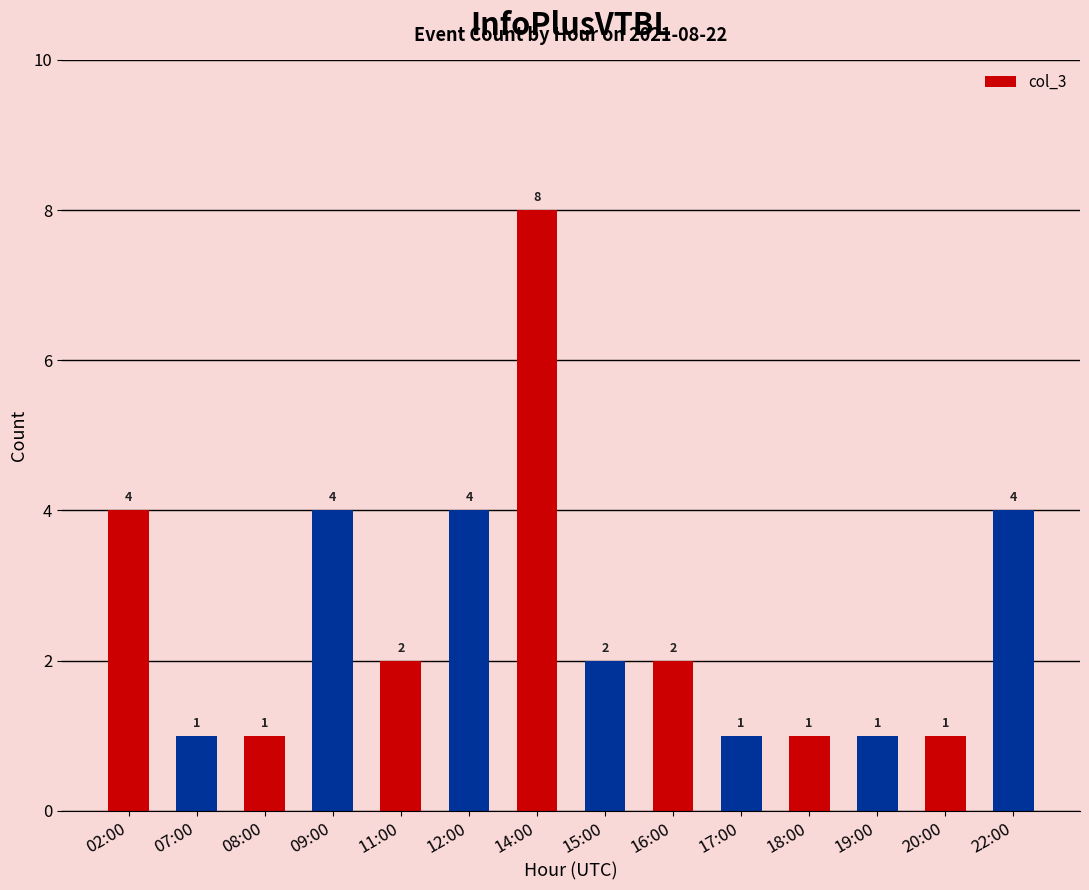

Reading left to right, transcribe all the data shown in this chart.

02:00=4	07:00=1	08:00=1	09:00=4	11:00=2	12:00=4	14:00=8	15:00=2	16:00=2	17:00=1	18:00=1	19:00=1	20:00=1	22:00=4